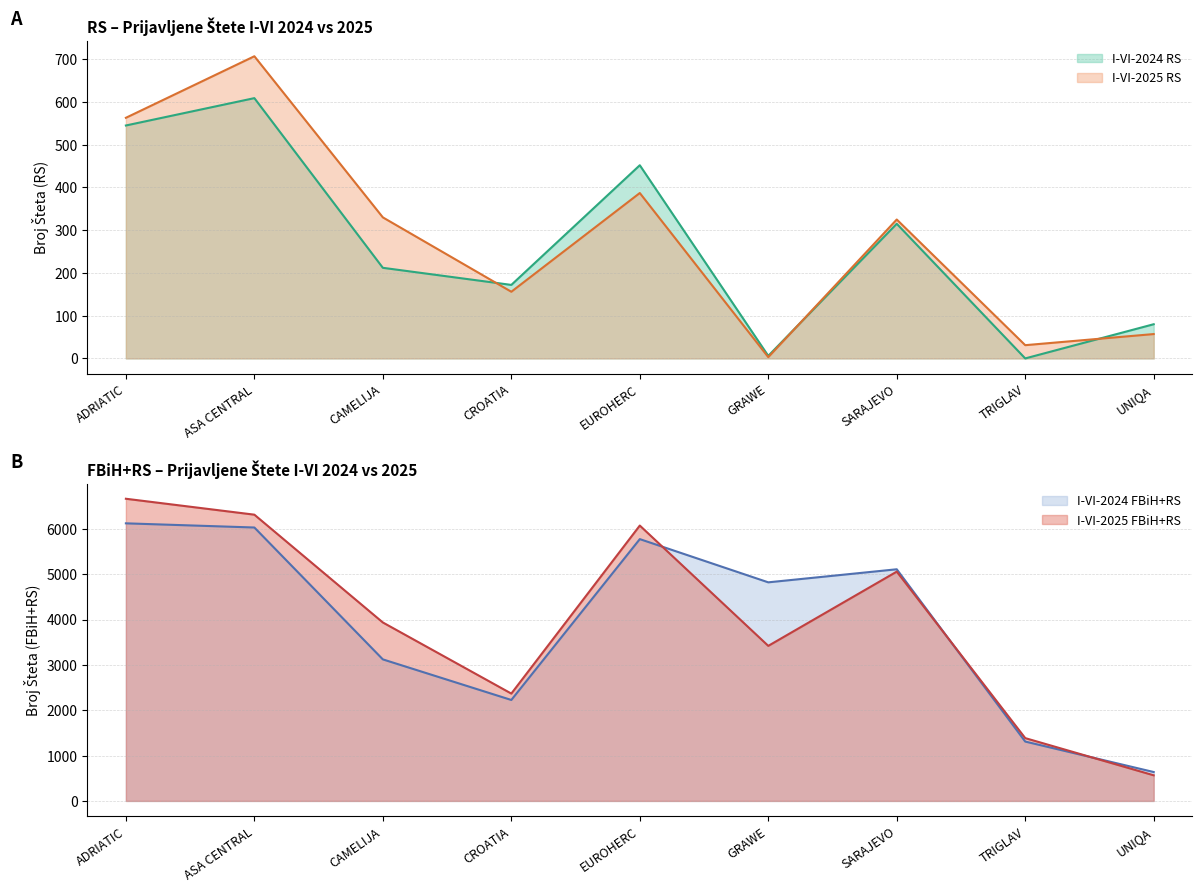

Between which two adjacent categories do I-VI-2024 FBiH+RS and I-VI-2025 FBiH+RS first intersect?

EUROHERC and GRAWE